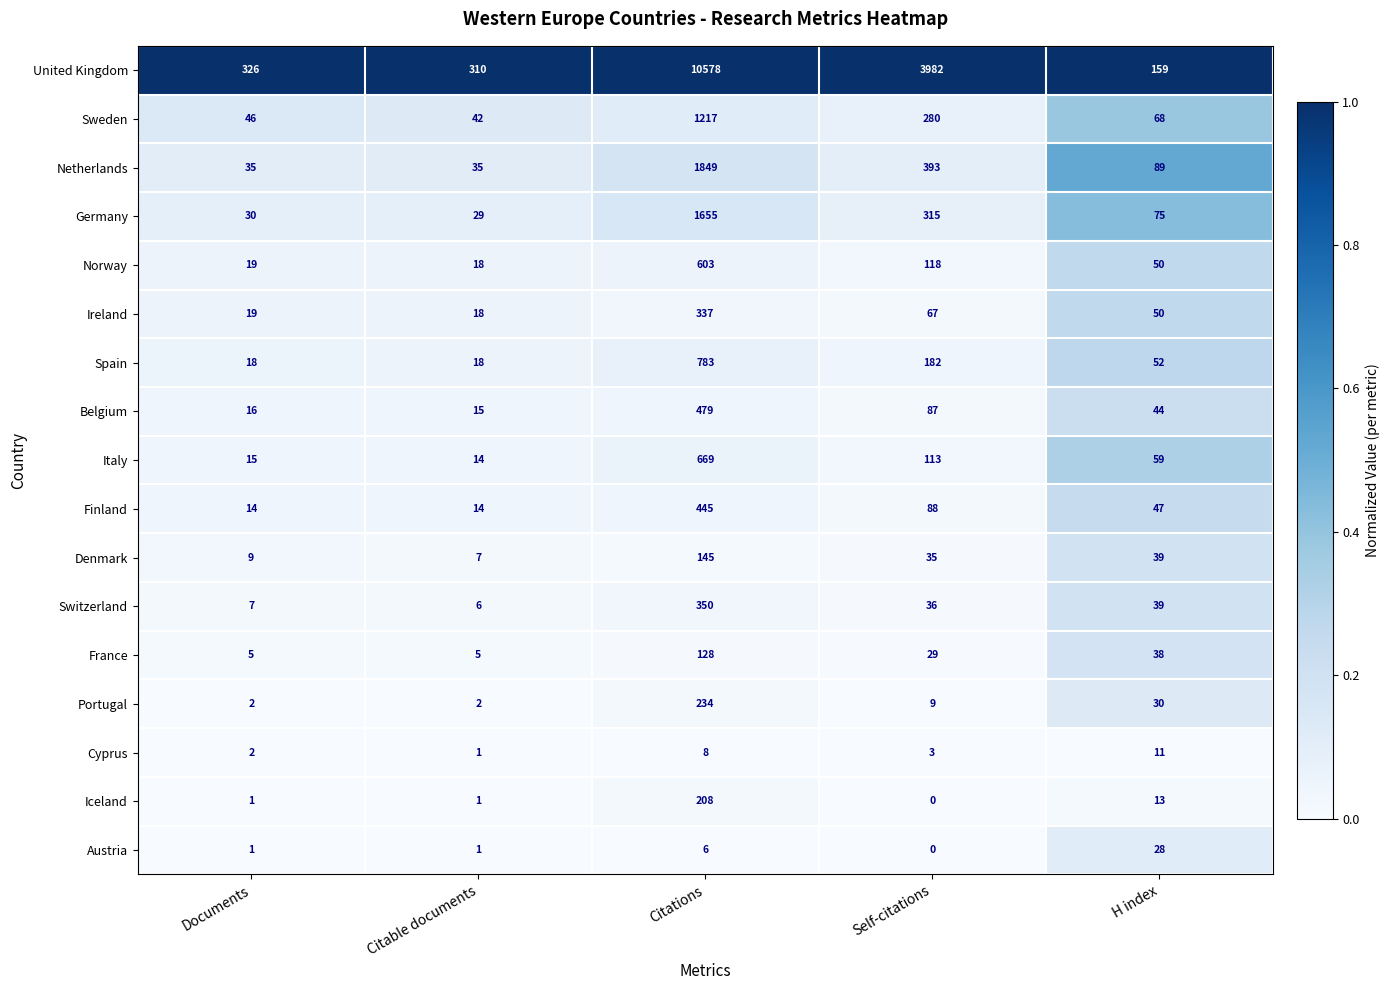

How many data points does each series have?

5